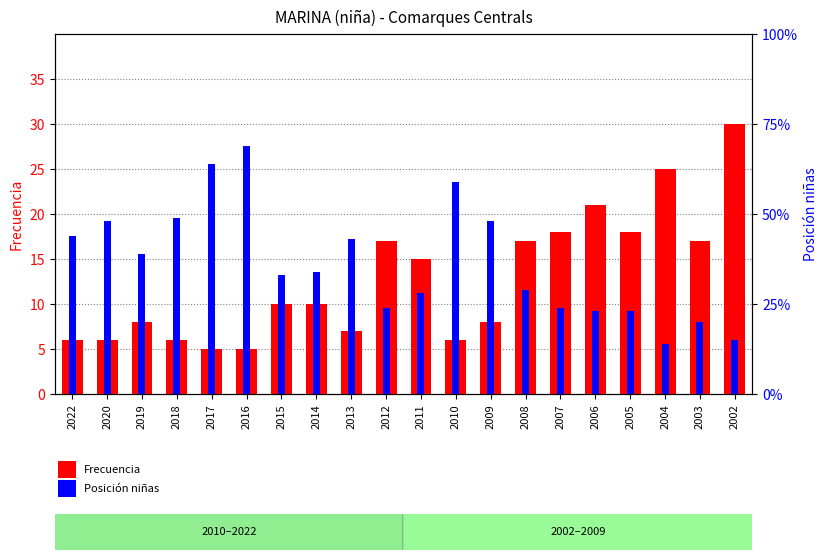

At which label is Frecuencia closest to 17?

2012